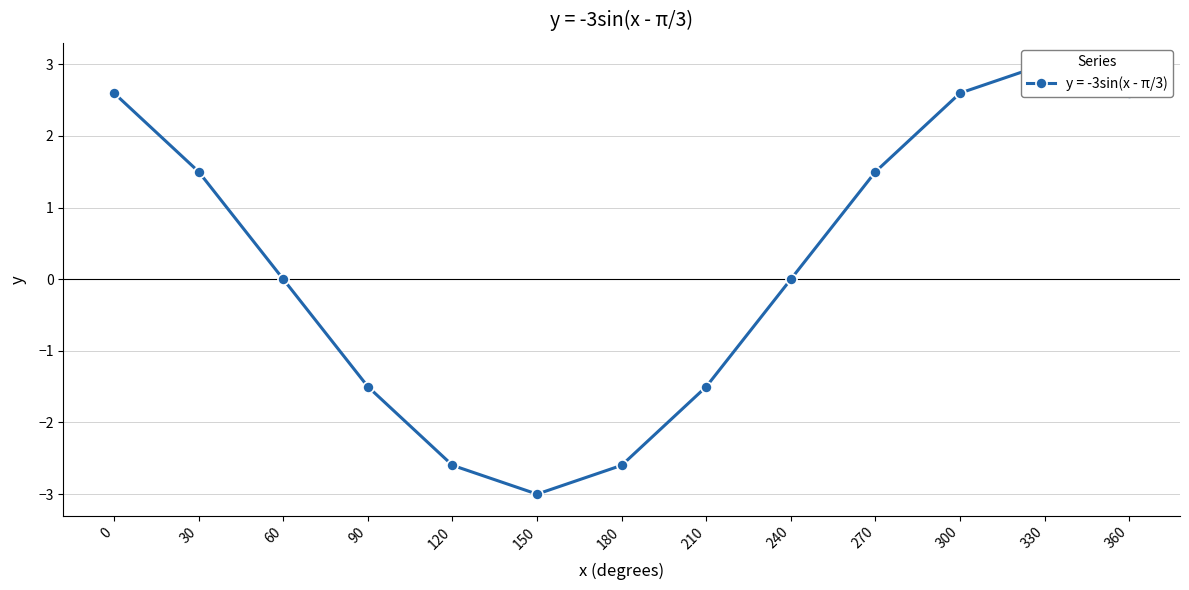

List the labels in order of value, largest first.

330, 300, 0, 360, 270, 30, 60, 240, 210, 90, 180, 120, 150